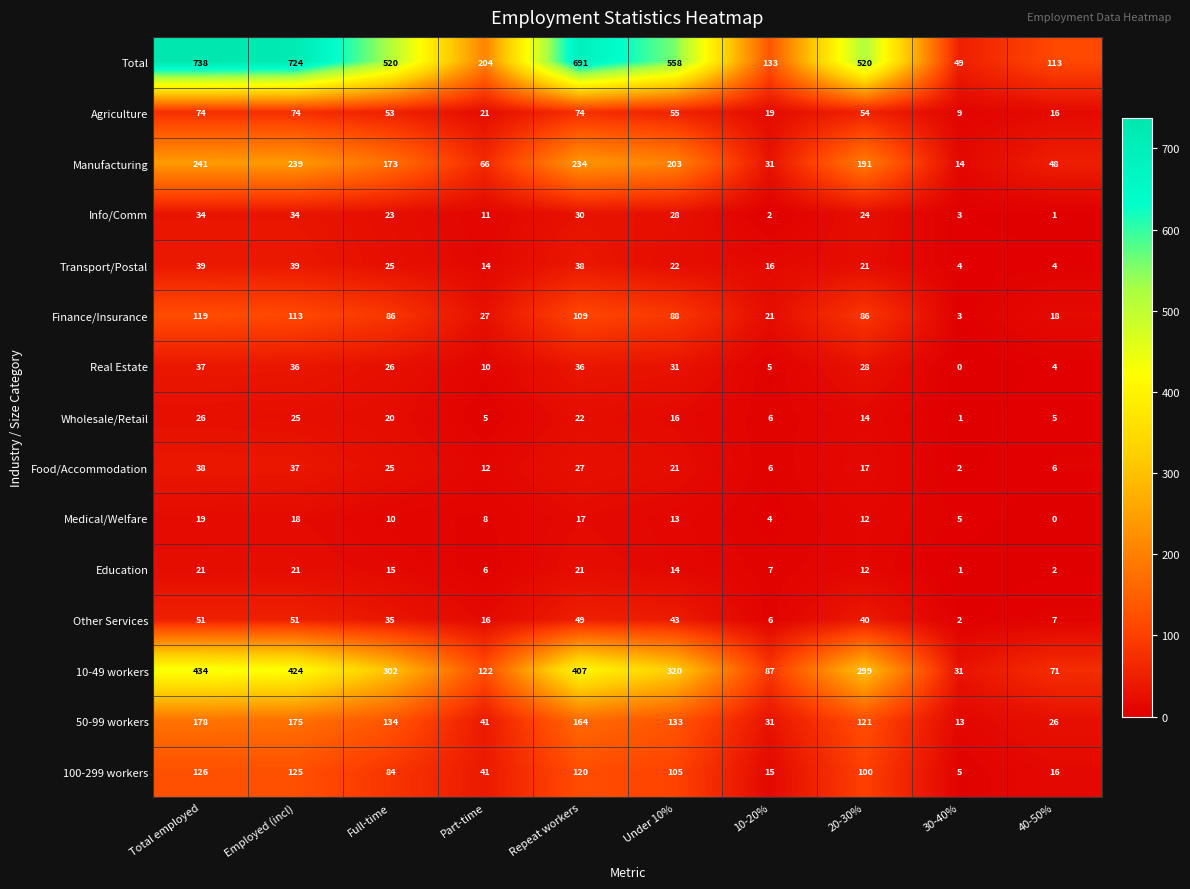

What is the greatest value displayed?

738